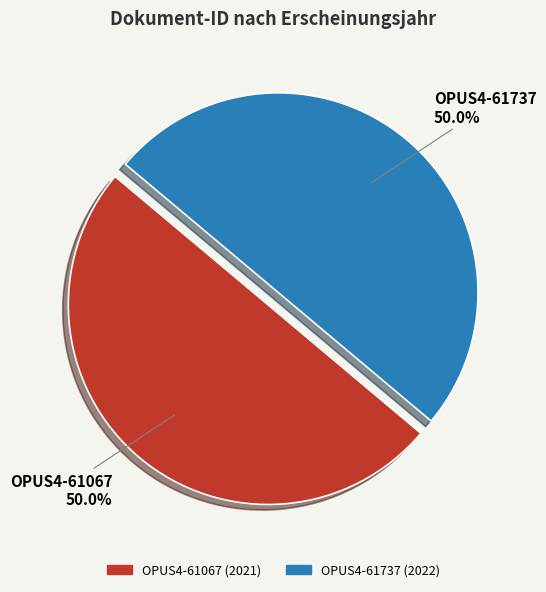

Approximately how many times larger is the value at OPUS4-61737 compared to OPUS4-61067?

1.0